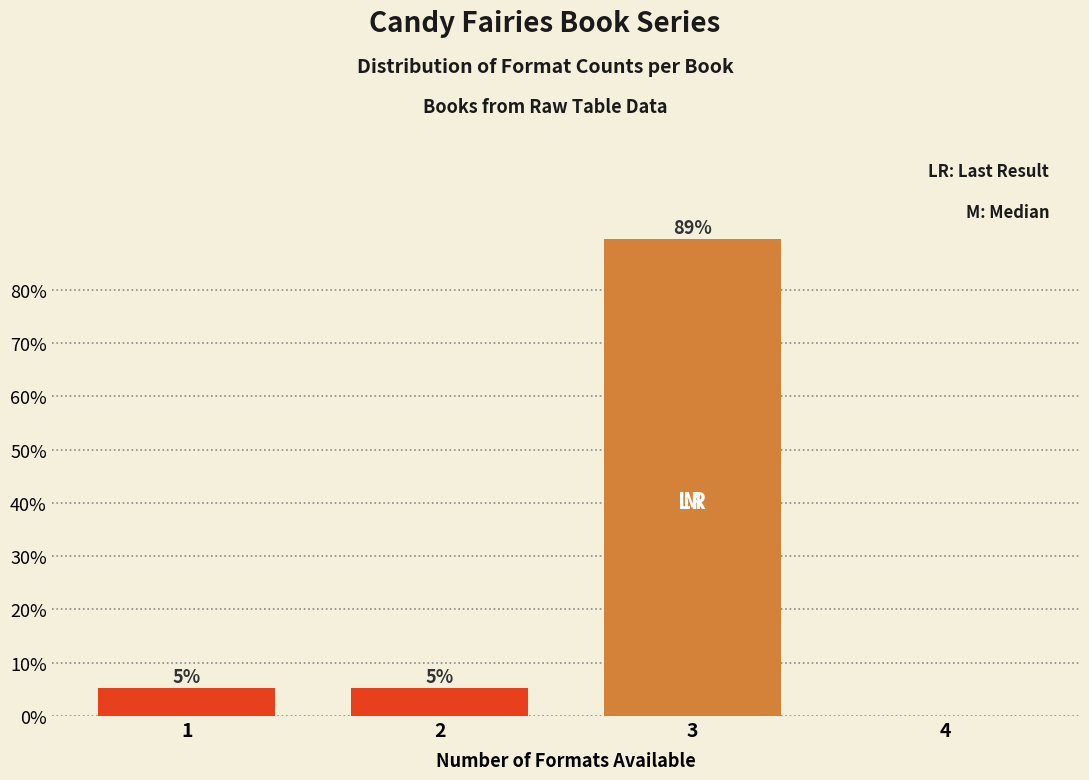

Are the bars horizontal?

No